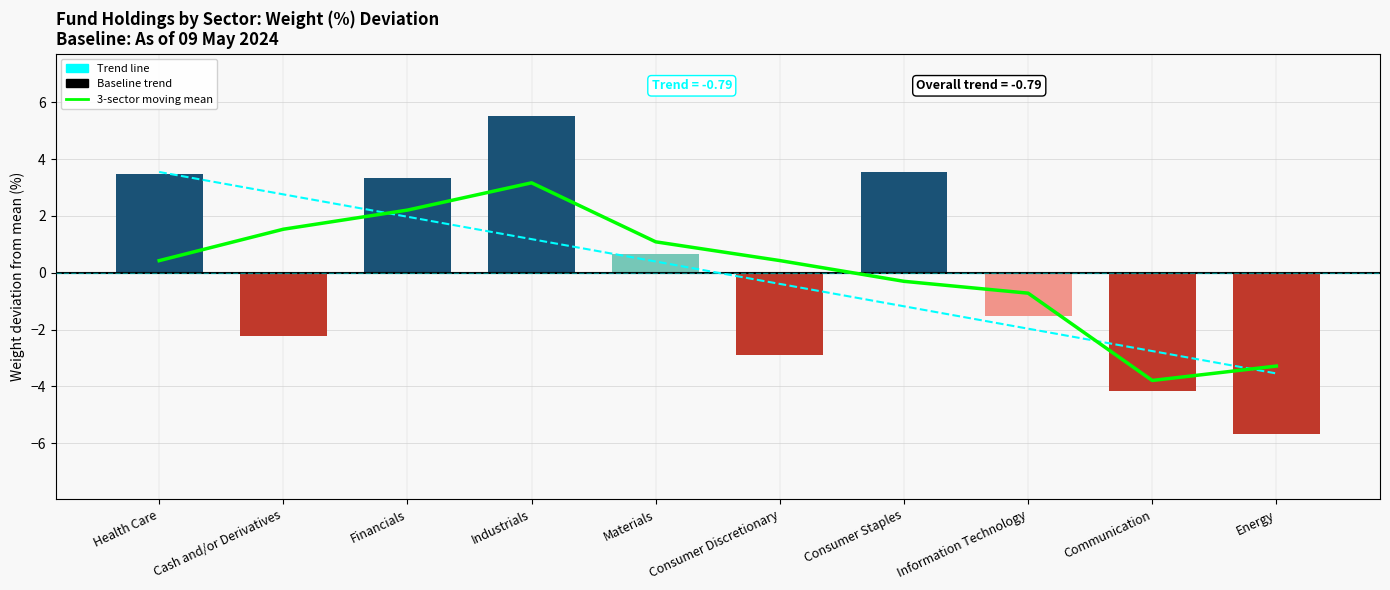

Is it true that 3-sector moving mean equals 1.1 at Materials?

True